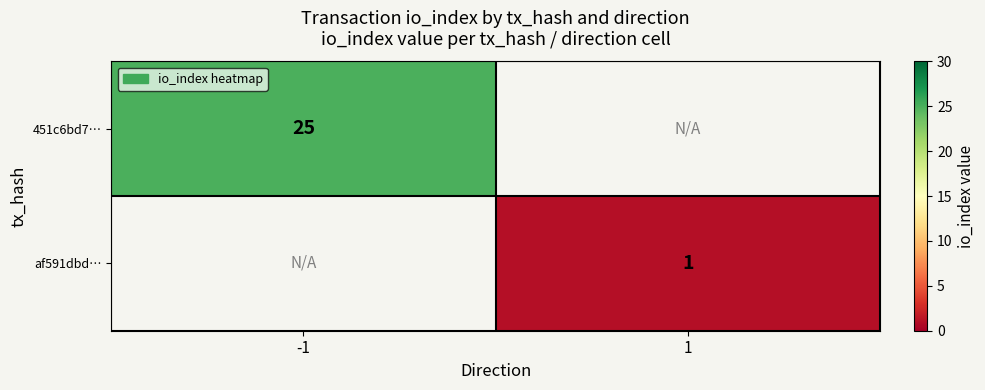

Is it true that af591dbd… equals 0 at 1?

False